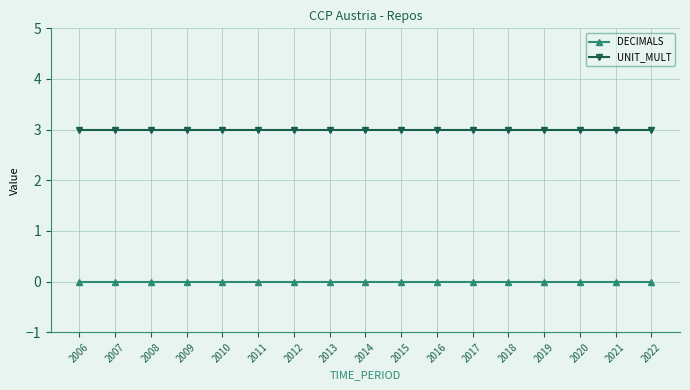

Rank the series by their average value, from lowest to highest.

DECIMALS, UNIT_MULT